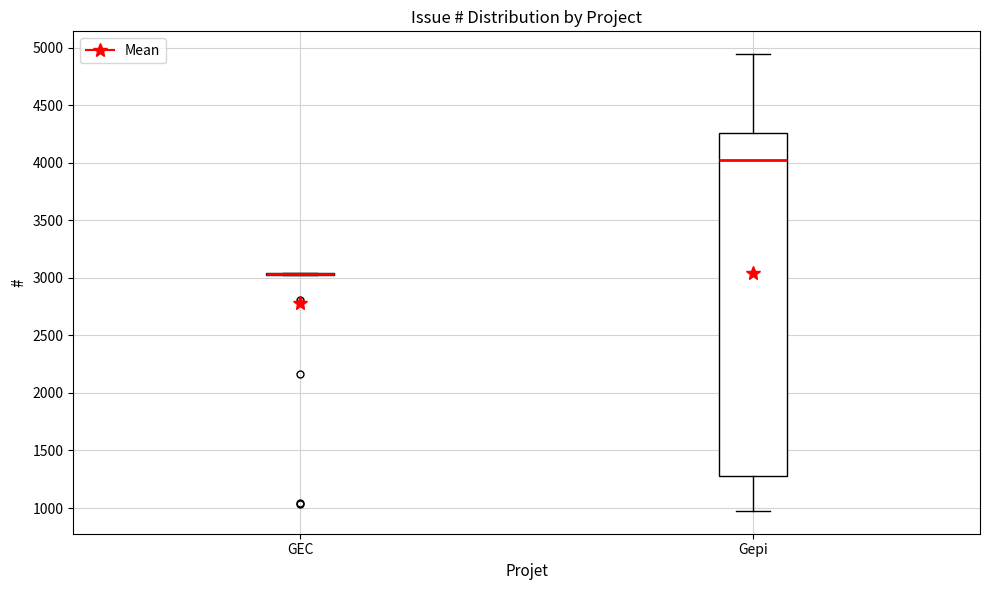

Reading left to right, transcribe this box plot: for each box, give where its median line is, the range the box spans, and where its two whiskers end, as read against the y-axis. The values are not printed on the chart, so give them approximately, as read against the axis.

GEC: box collapsed to a line at 3050, whiskers 3050 to 3050
Gepi: median 4050, box 1250 to 4250, whiskers 1000 to 4950